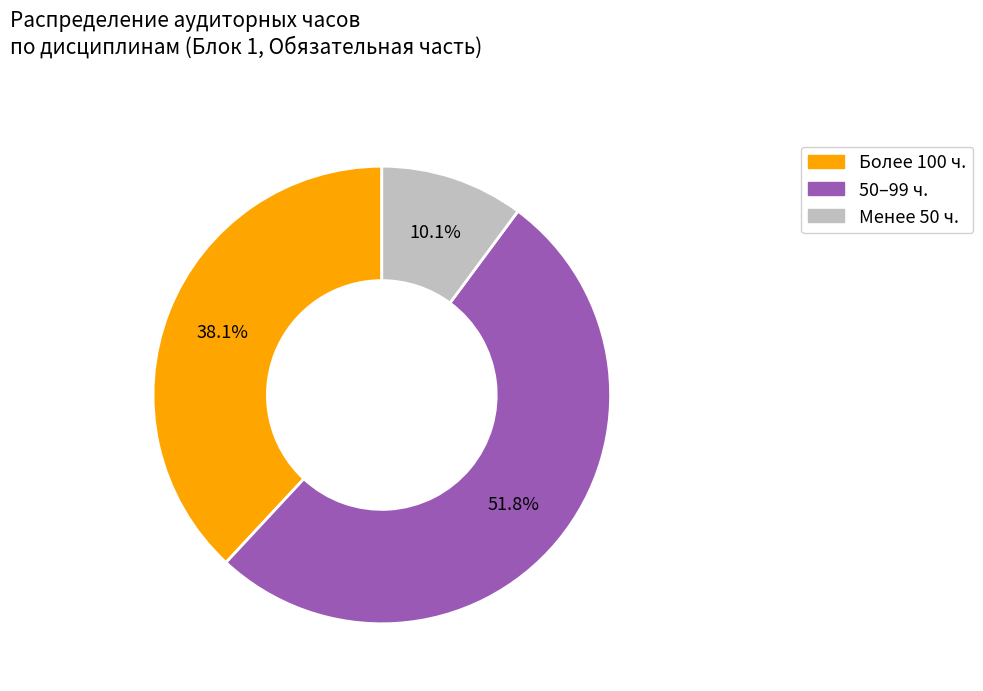

Count the number of slices in the pie.

3